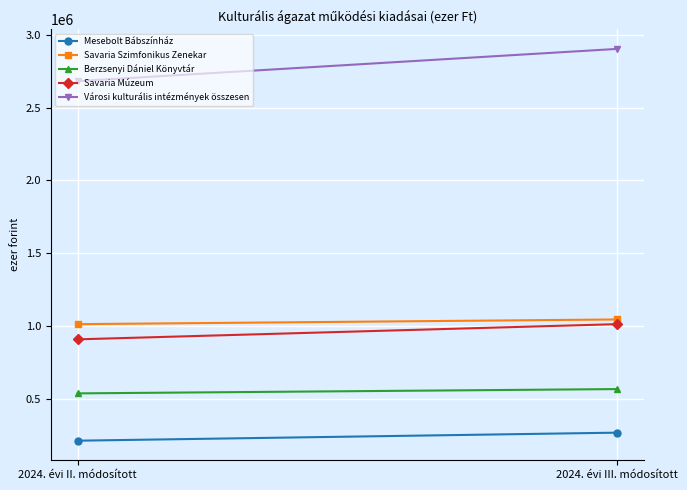

Reading left to right, list all the values displayed in this chart.

Mesebolt Bábszínház: 2024. évi II. módosított=215681	2024. évi III. módosított=270763
Savaria Szimfonikus Zenekar: 2024. évi II. módosított=1014682	2024. évi III. módosított=1046813
Berzsenyi Dániel Könyvtár: 2024. évi II. módosított=540092	2024. évi III. módosított=569474
Savaria Múzeum: 2024. évi II. módosított=910547	2024. évi III. módosított=1014611
Városi kulturális intézmények összesen: 2024. évi II. módosított=2681002	2024. évi III. módosított=2901661